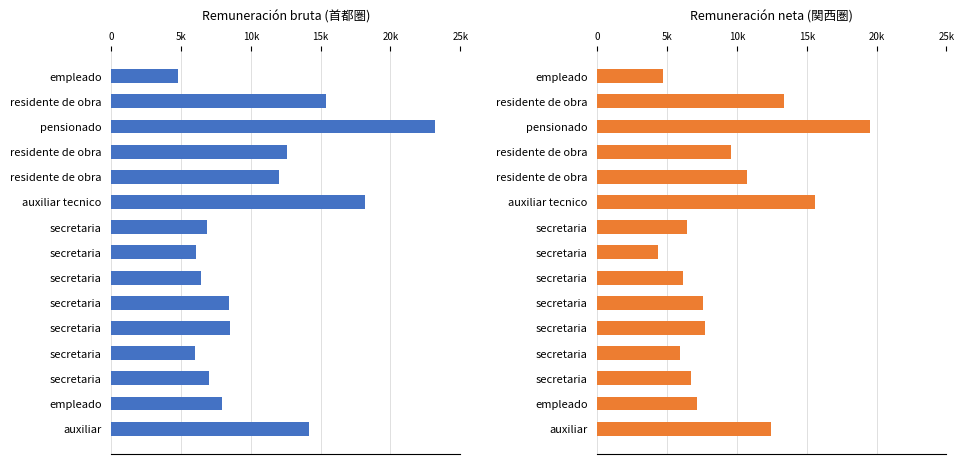

How many values in the Remuneración neta series are below 7555?

7